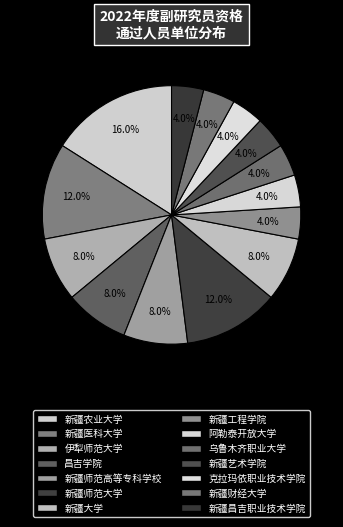

Is 新疆工程学院 the majority of the pie?

No